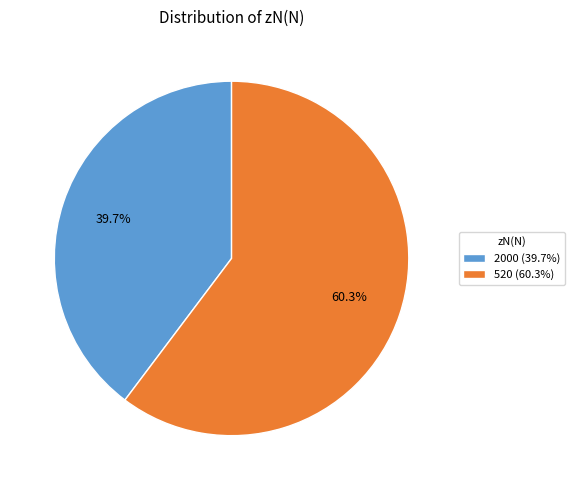

What is the ratio of the value at 520 to the value at 2000?

1.5